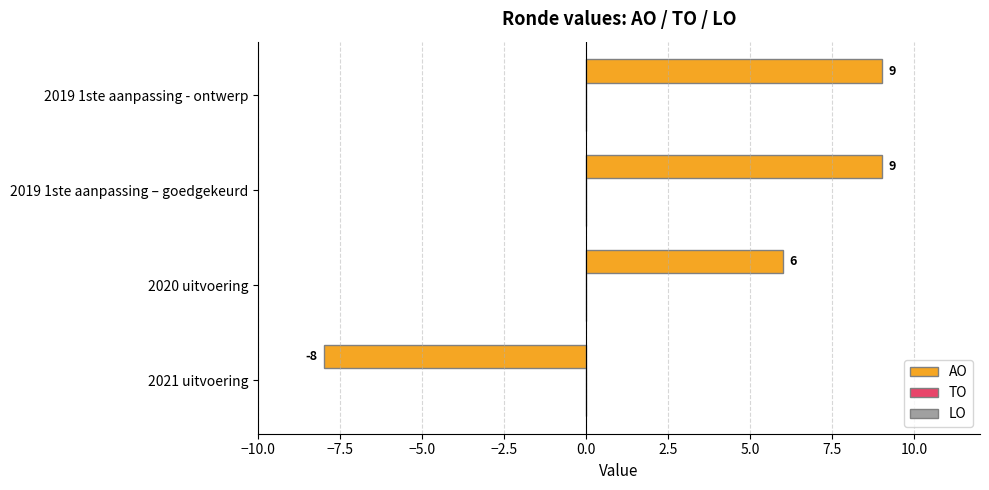

Is it true that the value at 2021 uitvoering is -3?

False